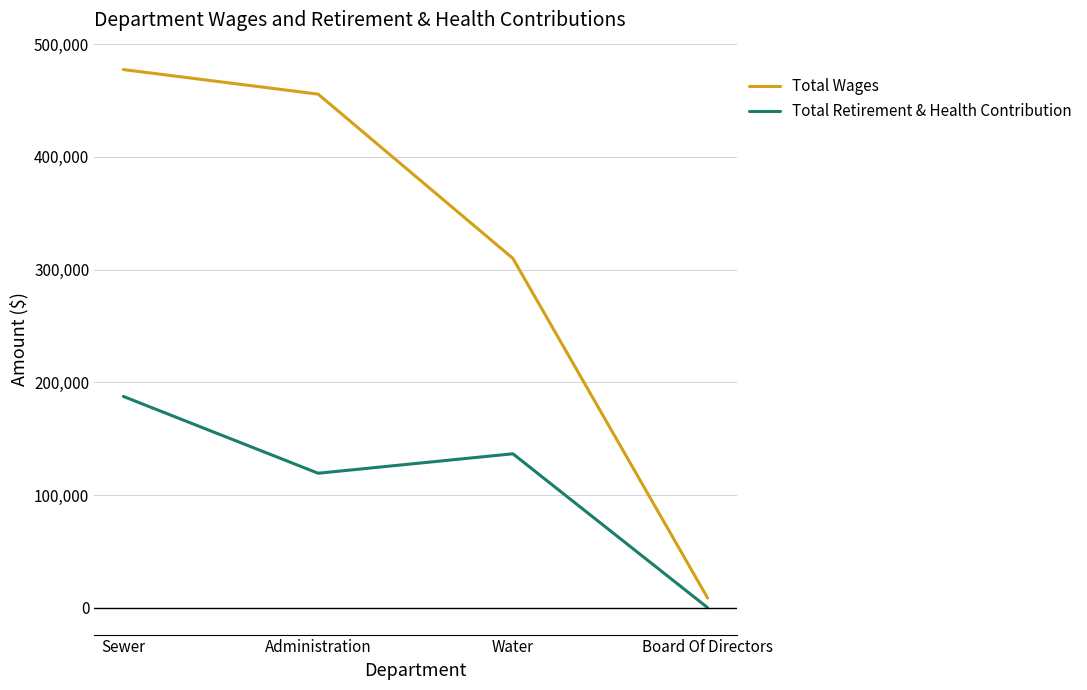

The Total Retirement & Health Contribution series shows 136568 at Water. True or false?

True